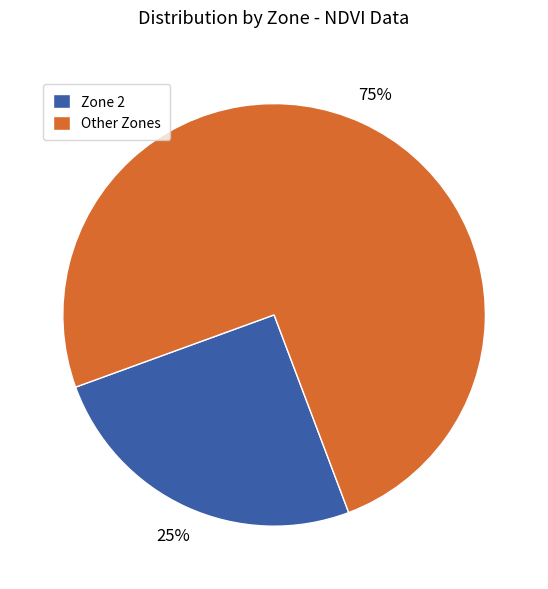

Count the number of slices in the pie.

2